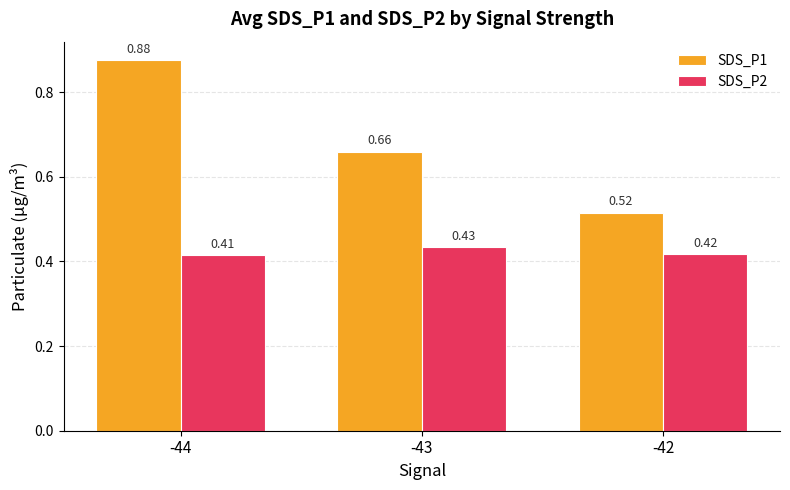

Which series changed the most between -44 and -43?

SDS_P1